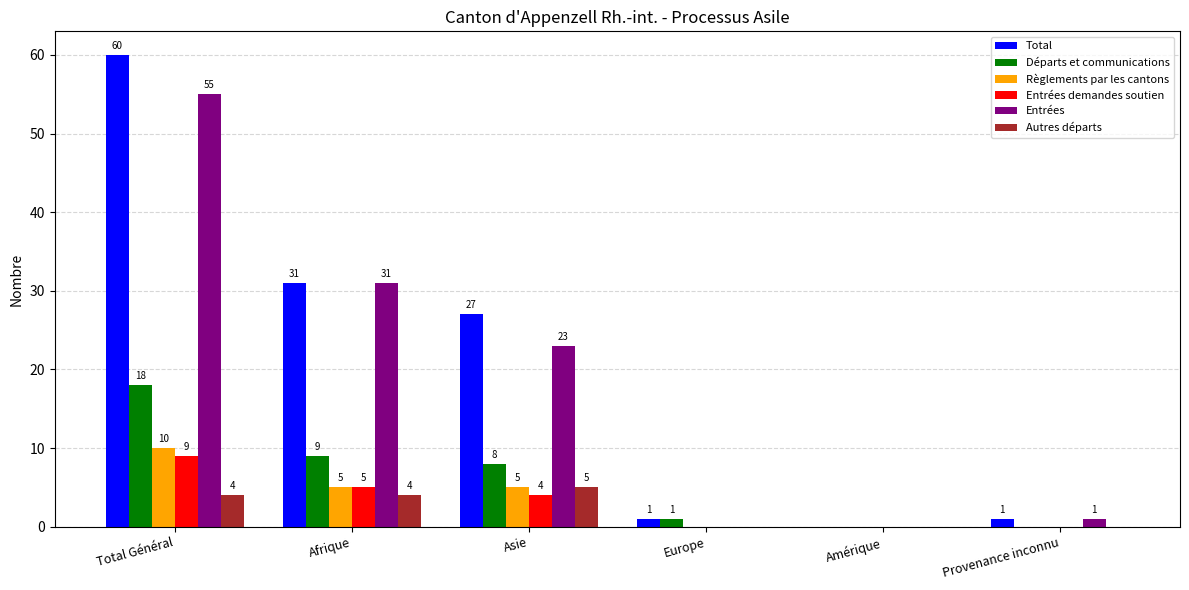

Is it true that Entrées equals 31 at Afrique?

True